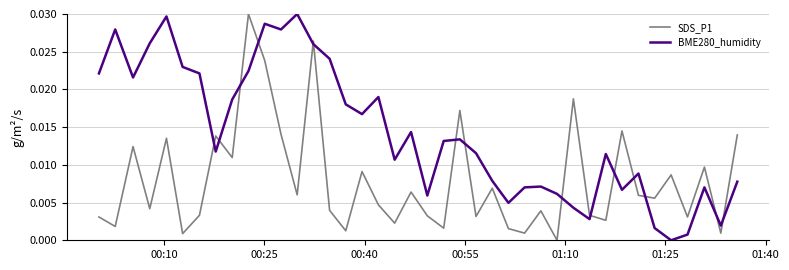

Count the number of categories in the chart.

40